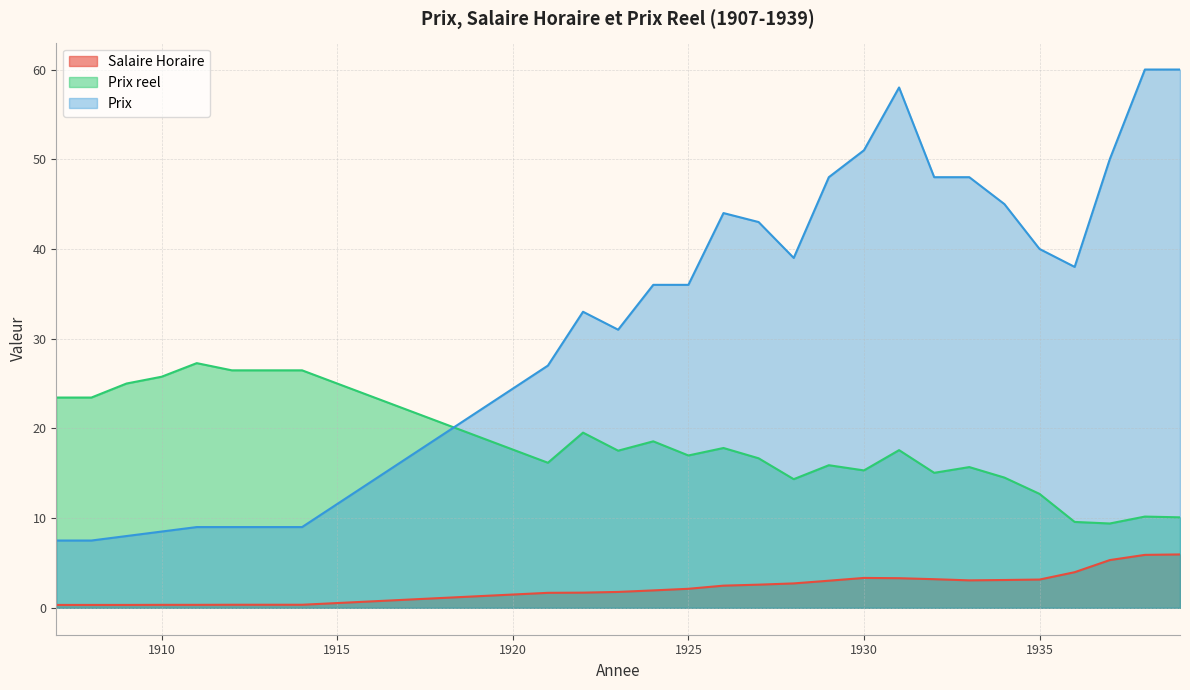

At which label does Prix first exceed 38?

1926